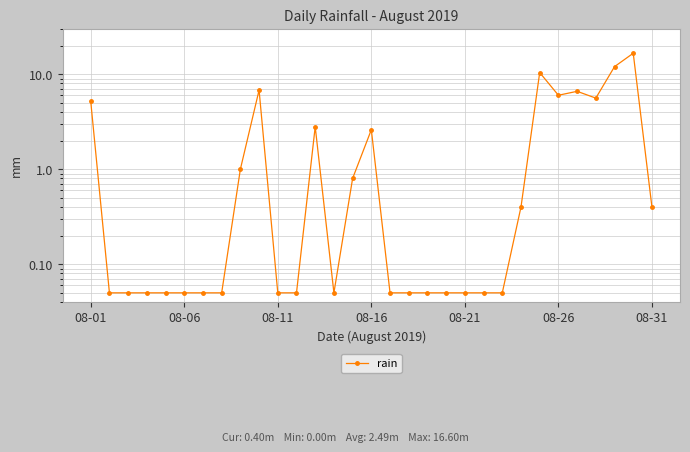

Reading left to right, extract all data points from this chart.

5.2	0.1	0.1	0.1	0.1	0.1	0.1	0.1	1.0	6.8	0.1	0.1	2.8	0.1	0.8	2.6	0.1	0.1	0.1	0.1	0.1	0.1	0.1	0.4	10.4	6.0	6.6	5.6	12.0	16.6	0.4